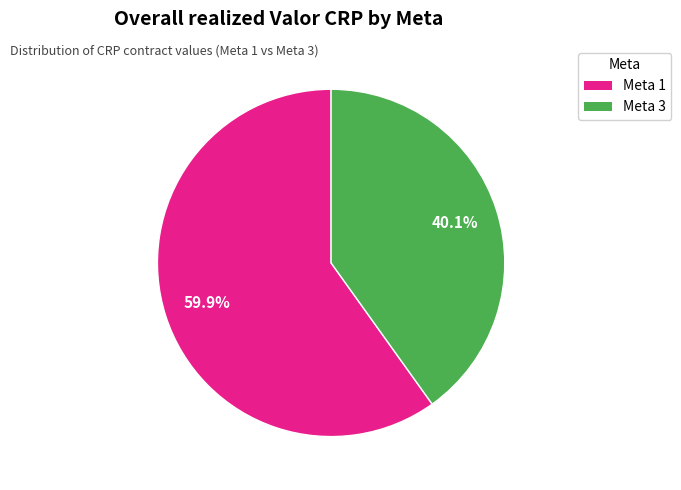

To the nearest percent, what is the combined percentage of Meta 1 and Meta 3?

100%